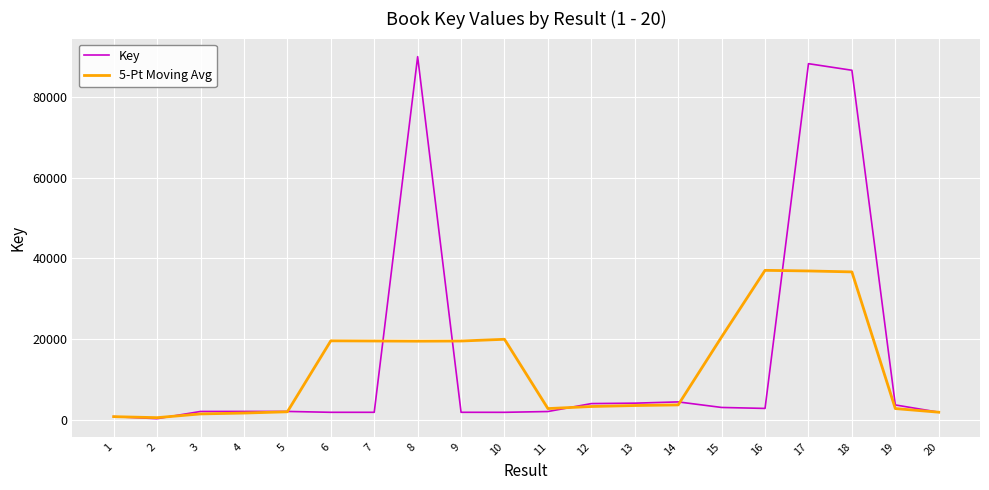

What is the lowest value of the Key series?

248.0